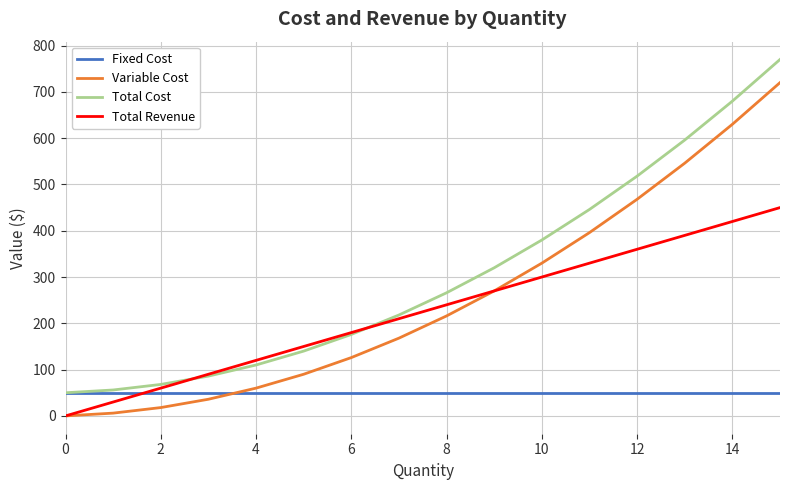

What is the highest value of the Total Cost series?

770